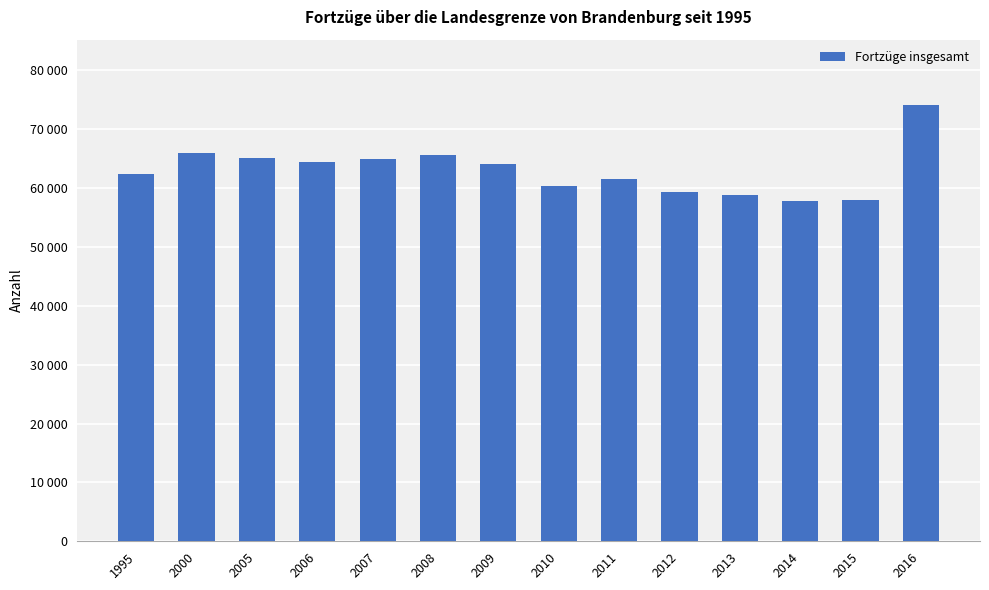

What is the greatest value displayed?

74069